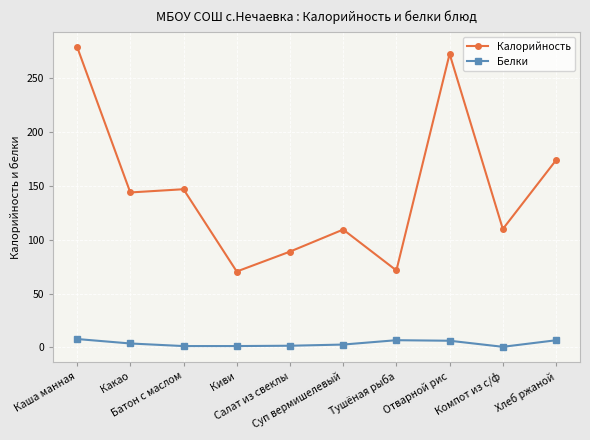

Rank the series at Хлеб ржаной from highest to lowest value.

Калорийность, Белки